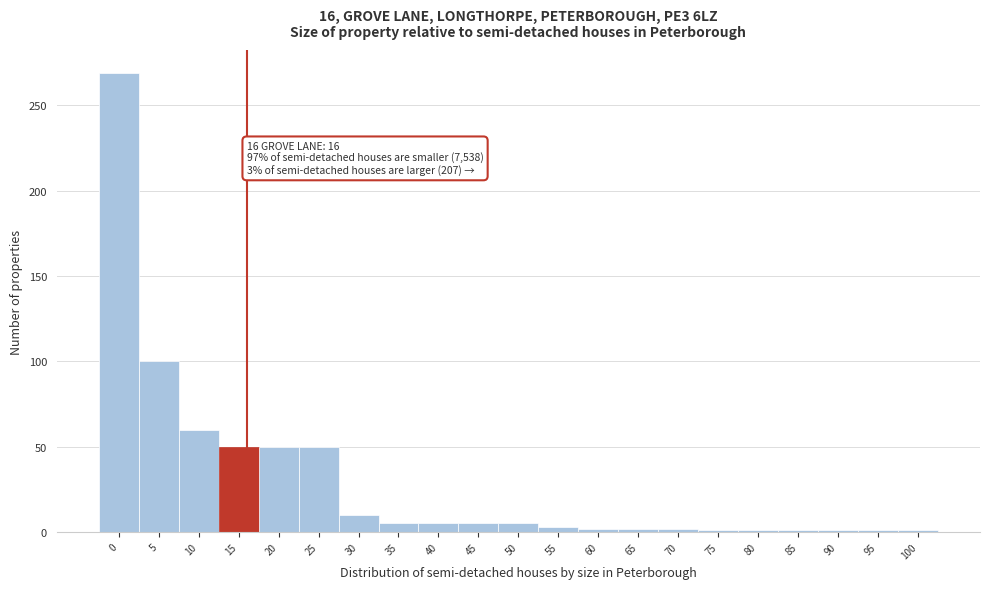

What is the sum of all values?

624